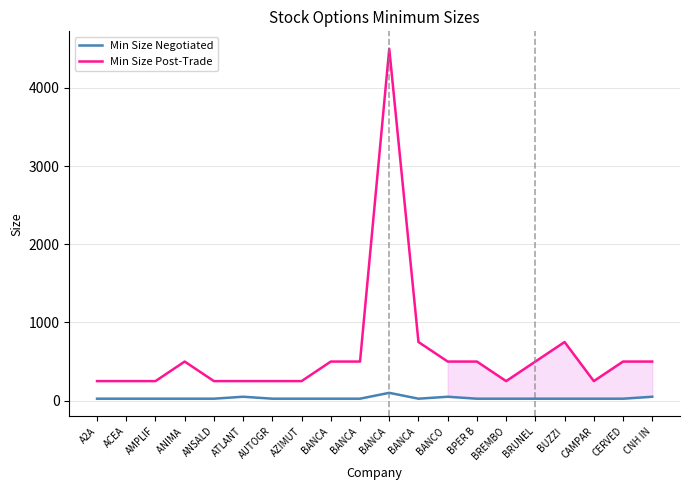

List the labels in order of Min Size Negotiated value, smallest first.

A2A, ACEA, AMPLIF, ANIMA , ANSALD, AUTOGR, AZIMUT, BANCA , BANCA , BANCA , BPER B, BREMBO, BRUNEL, BUZZI , CAMPAR, CERVED, ATLANT, BANCO , CNH IN, BANCA 